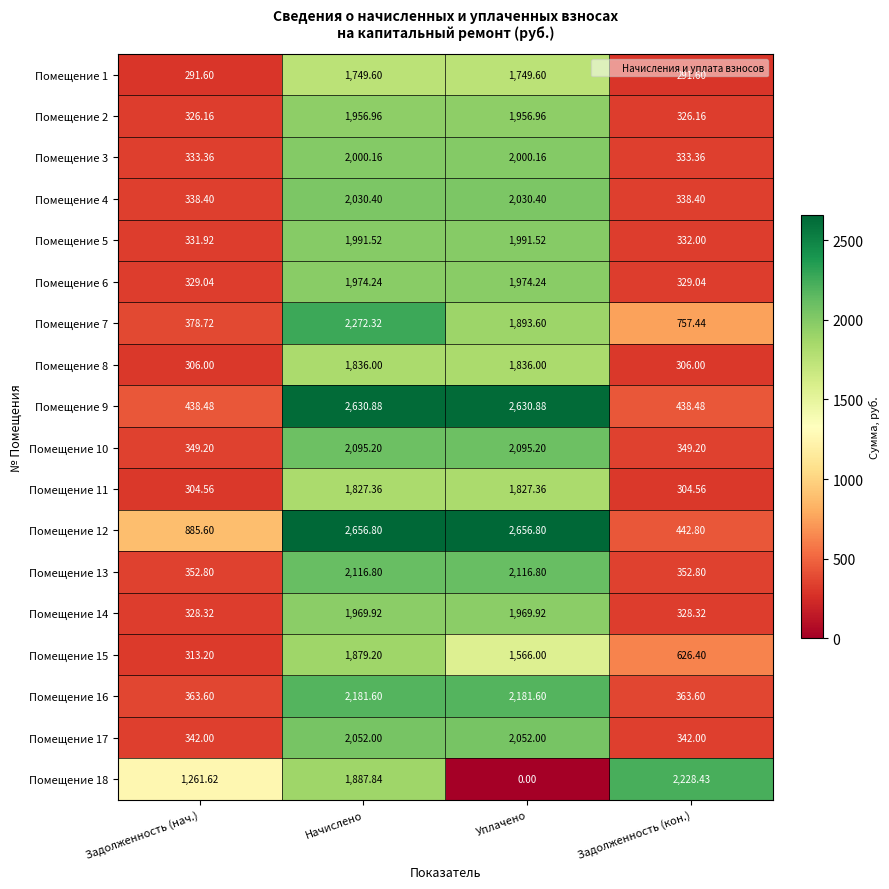

Is the value of Помещение 12 at Начислено greater than the value of Помещение 9 at Уплачено?

Yes